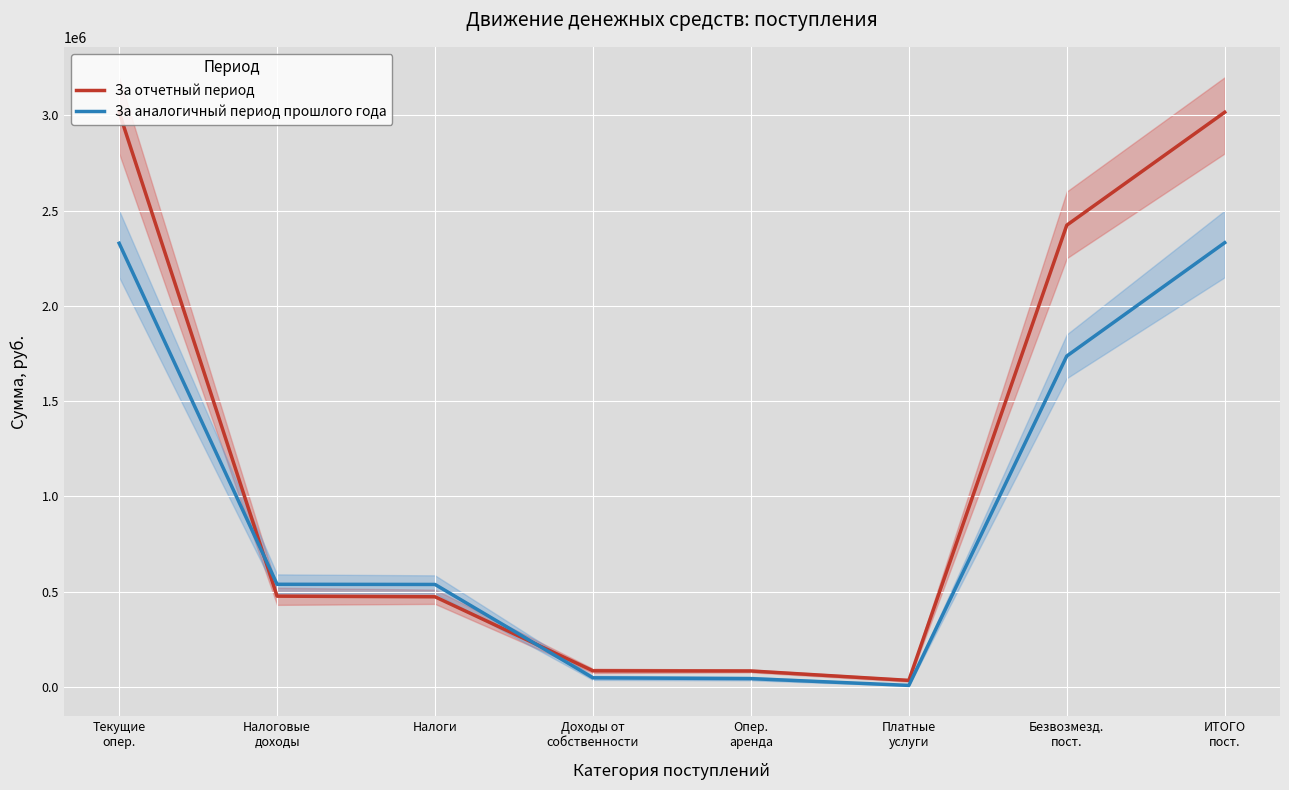

At which label does За отчетный период first exceed 475770?

Текущие
опер.